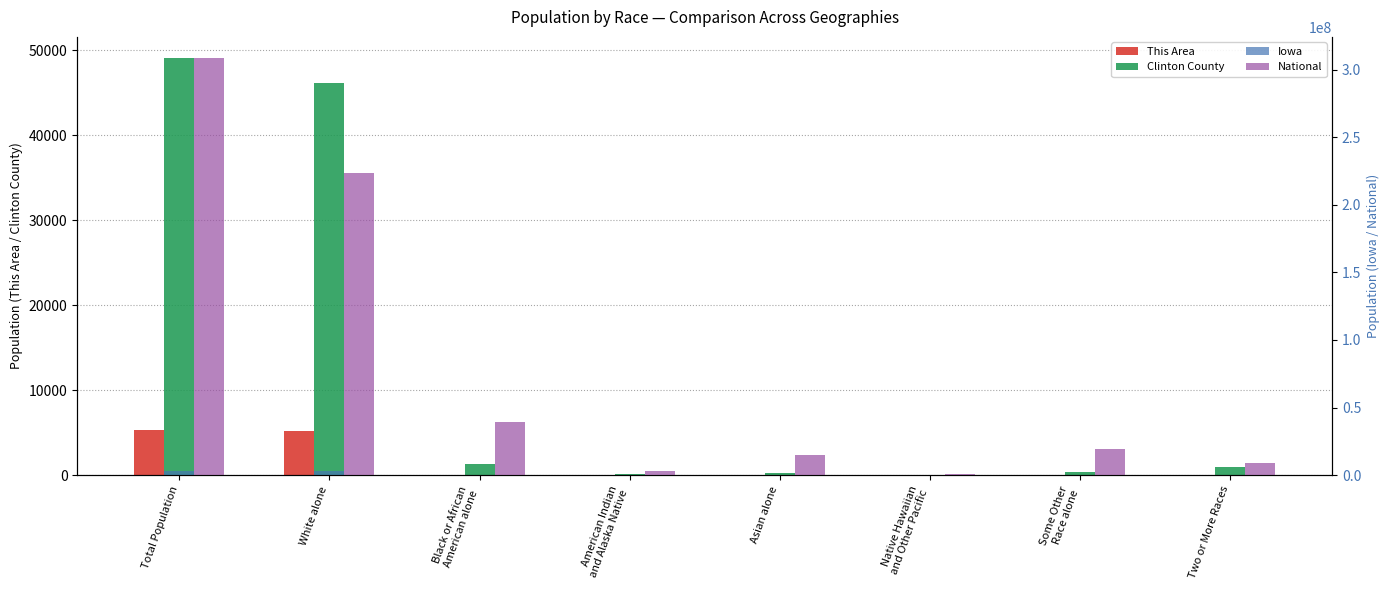

Reading left to right, extract all data points from this chart.

This Area: 5264	5137	39	8	20	2	13	45
Clinton County: 49116	46152	1291	121	280	12	361	899
Iowa: 3046355	2781561	89148	11084	53094	2003	56132	53333
National: 308745538	223553265	38929319	2932248	14674252	540013	19107368	9009073